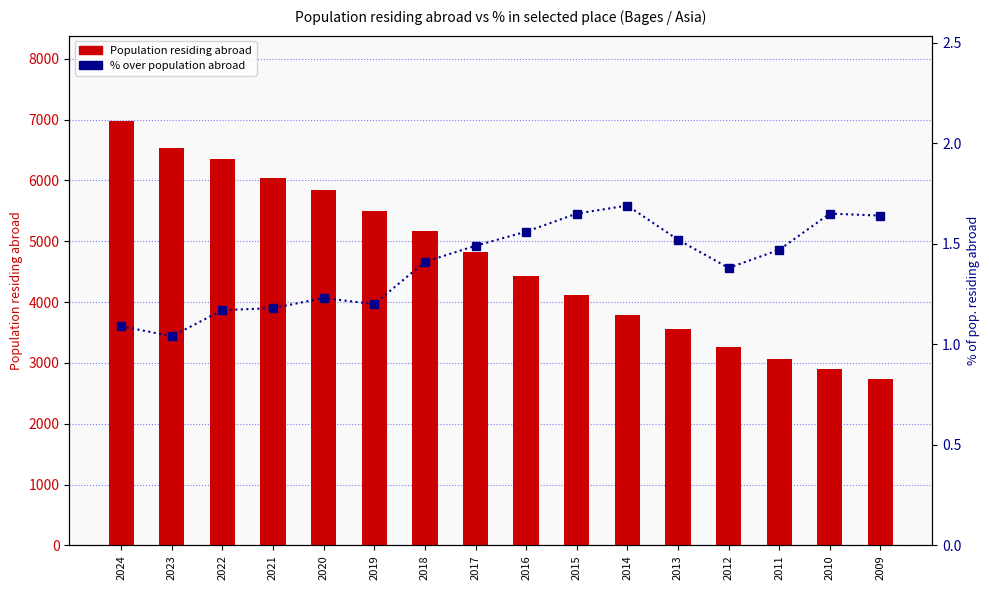

Is the value of % over population abroad at 2017 greater than the value of Population residing abroad at 2020?

No